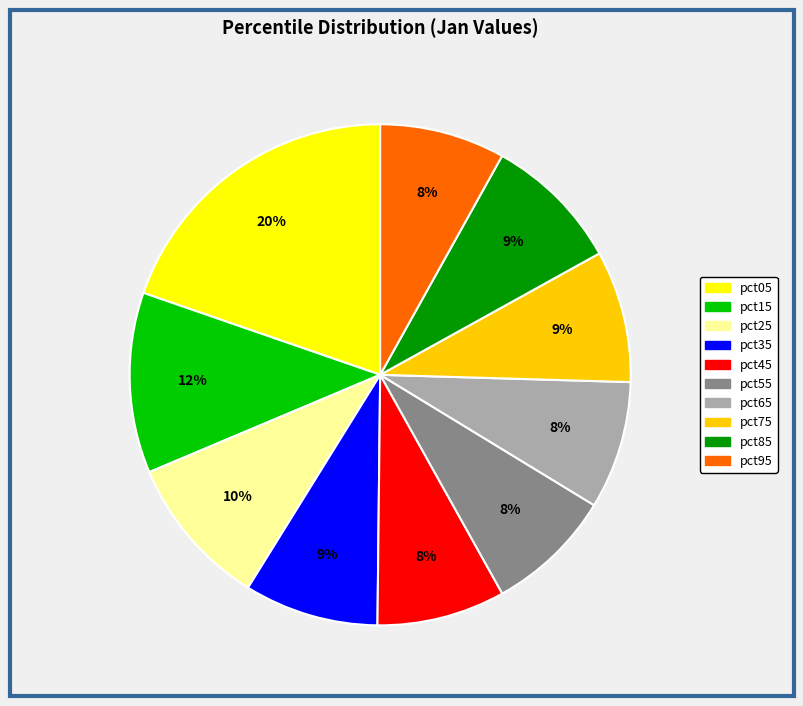

To the nearest percent, what portion does pct25 represent?

10%